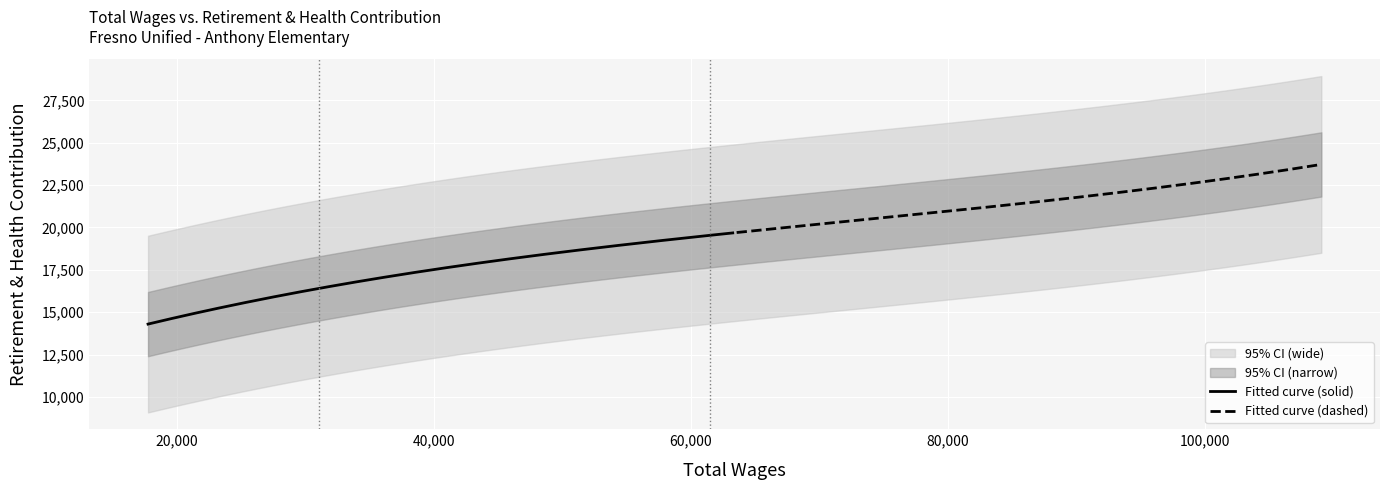

What is the lowest value of the Fitted curve (solid) series?

14299.7